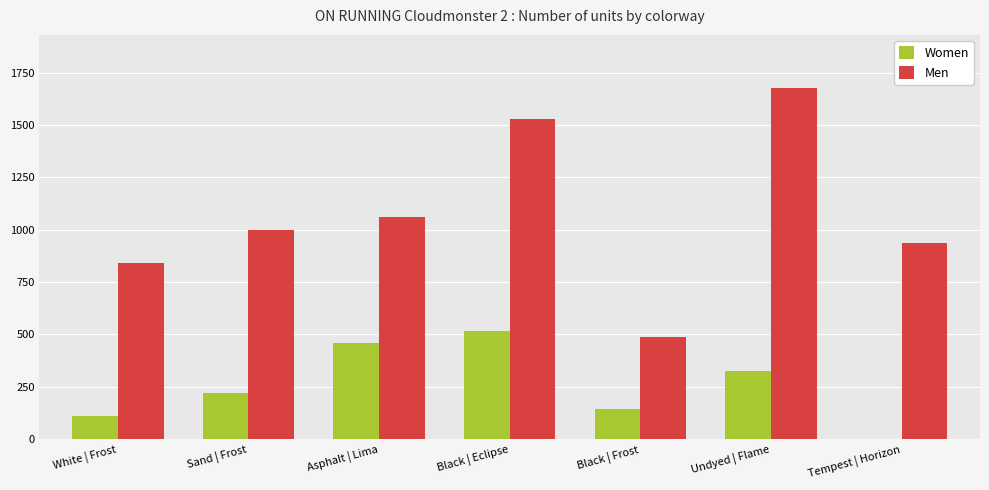

Where is Men nearest to the value 1081?

Asphalt | Lima